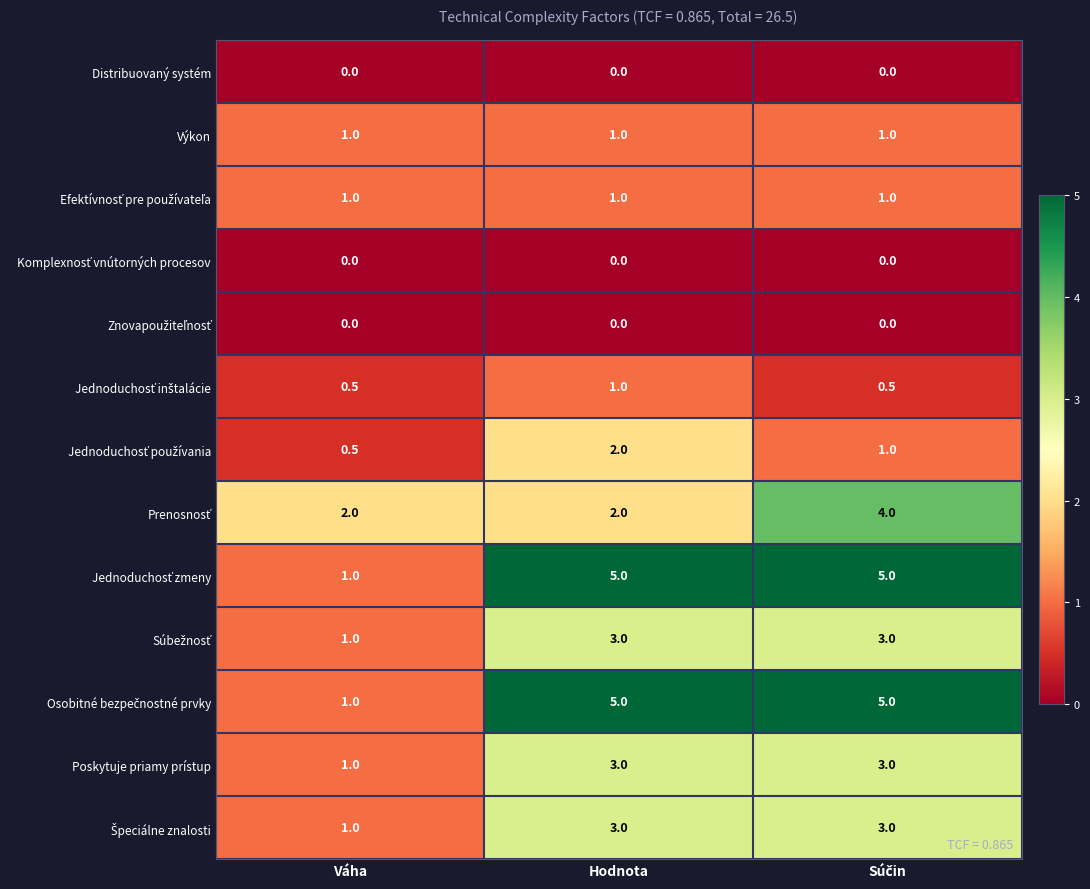

What is the greatest value displayed?

5.0